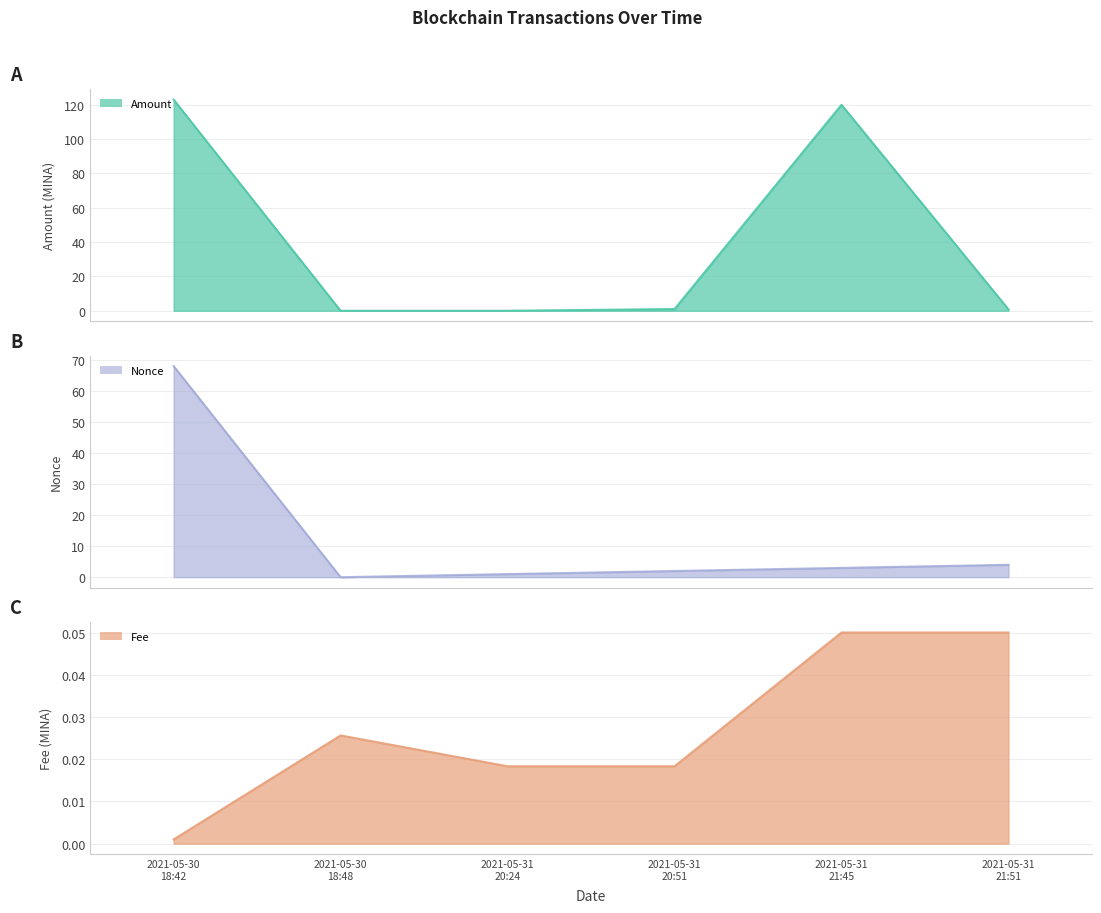

What is the label of the 5th point from the right?

2021-05-30
18:48